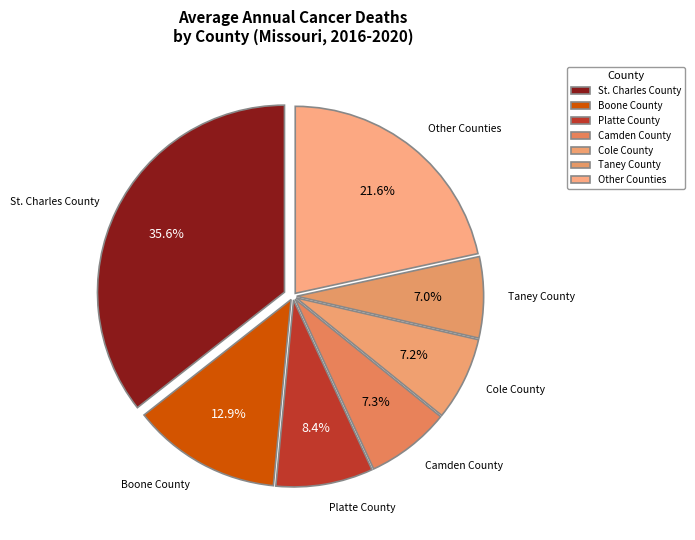

Is it true that St. Charles County is 50% of the pie?

False